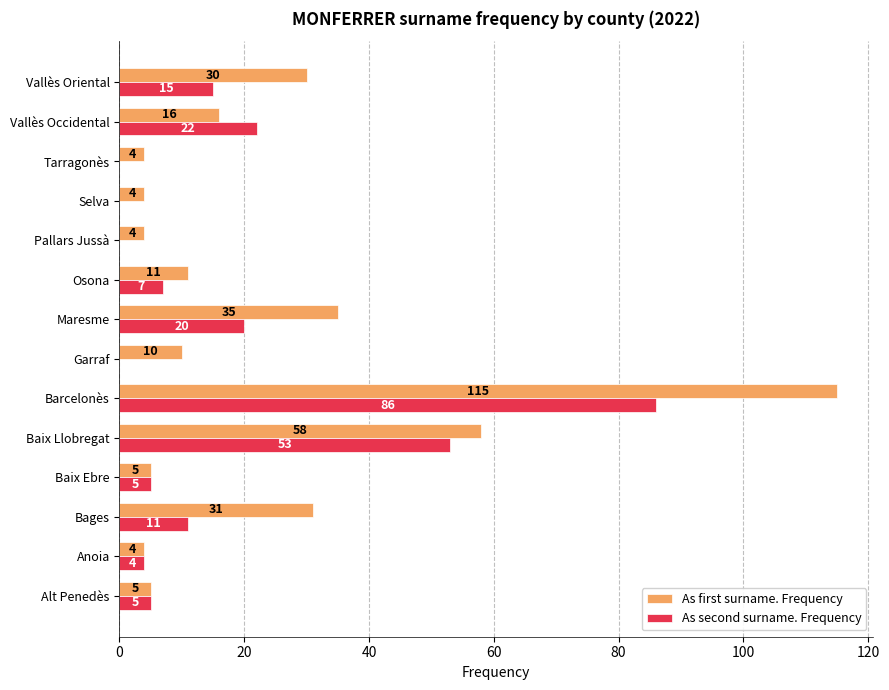

At which label is As second surname. Frequency closest to 43?

Baix Llobregat